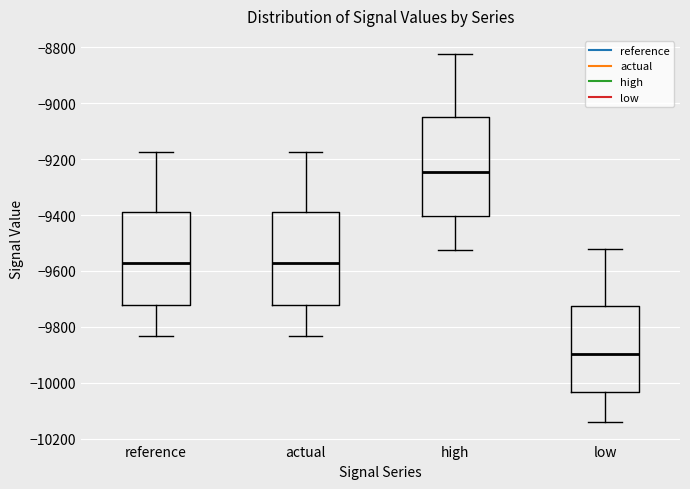

Which box is the tallest, from its lower edge to its upper edge?

high